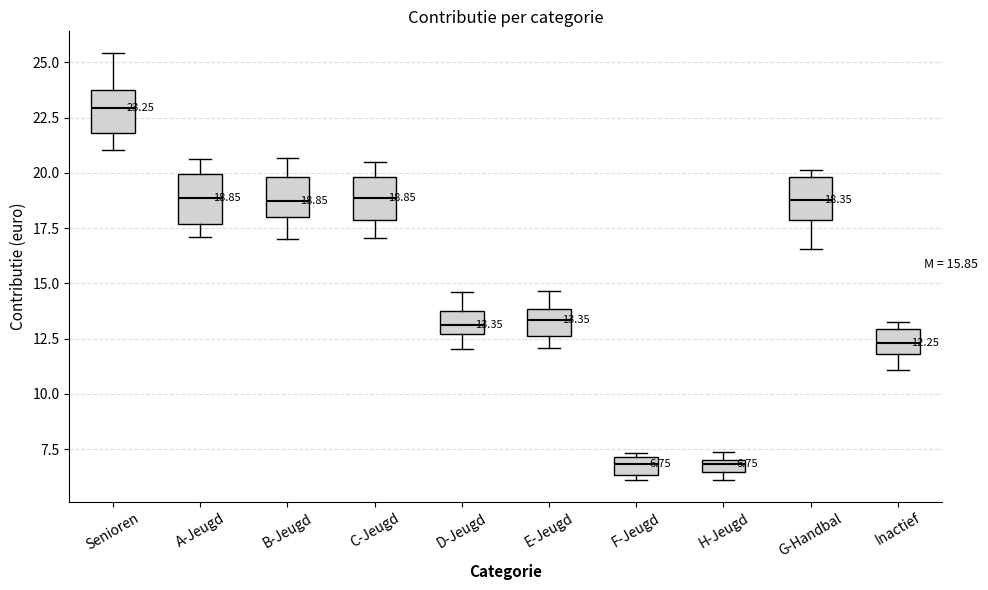

Which box has the highest median line?

Senioren